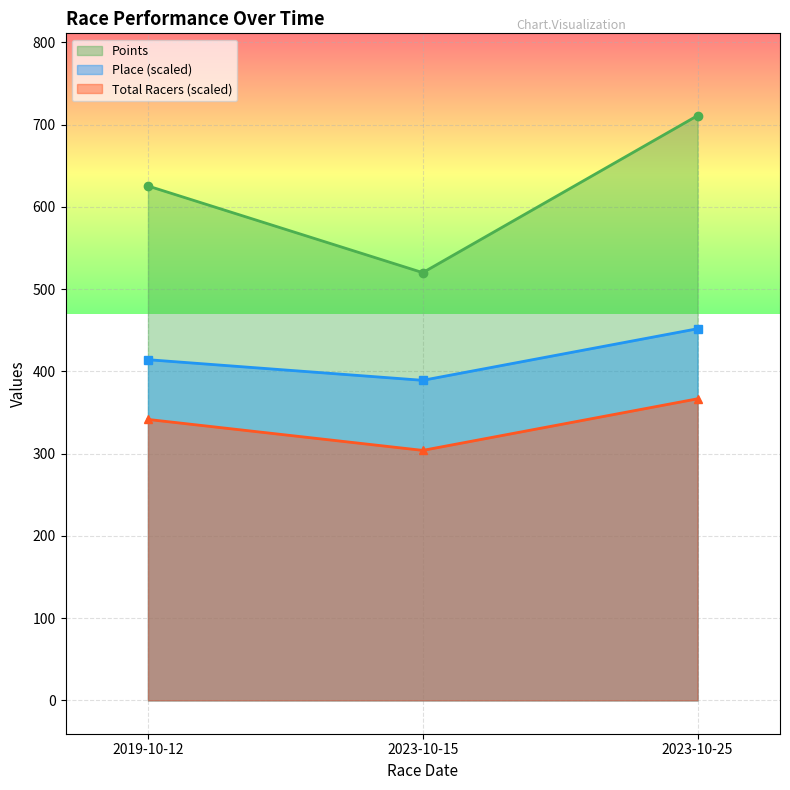

What is the label of the 2nd point from the right?

2023-10-15